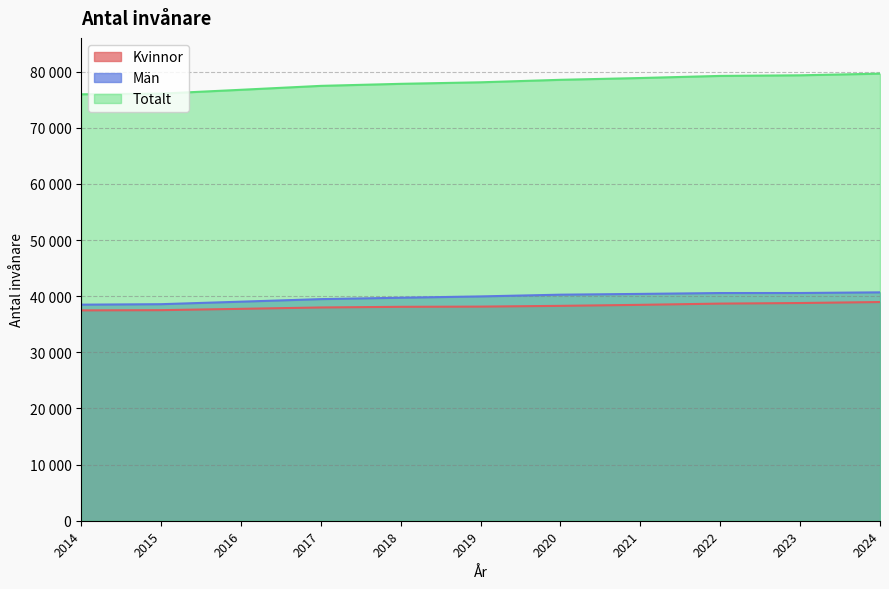

True or false: Kvinnor has a value of 14241 at 2022.

False